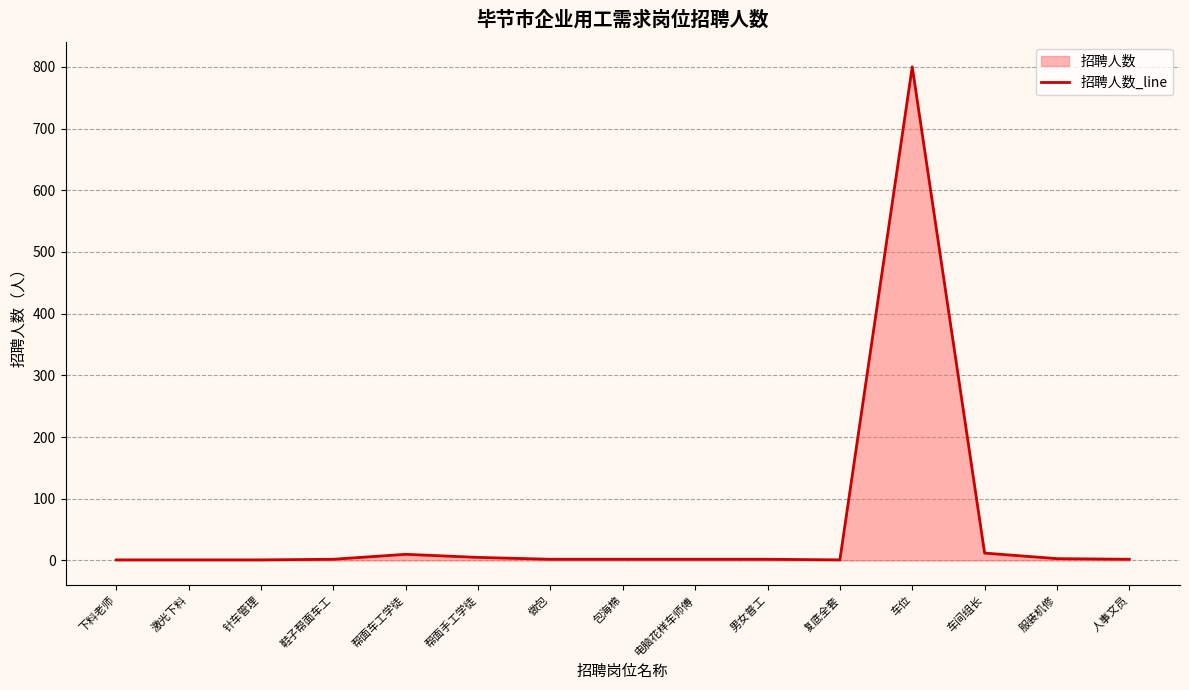

At which label does the data first exceed 2?

帮面车工学徒